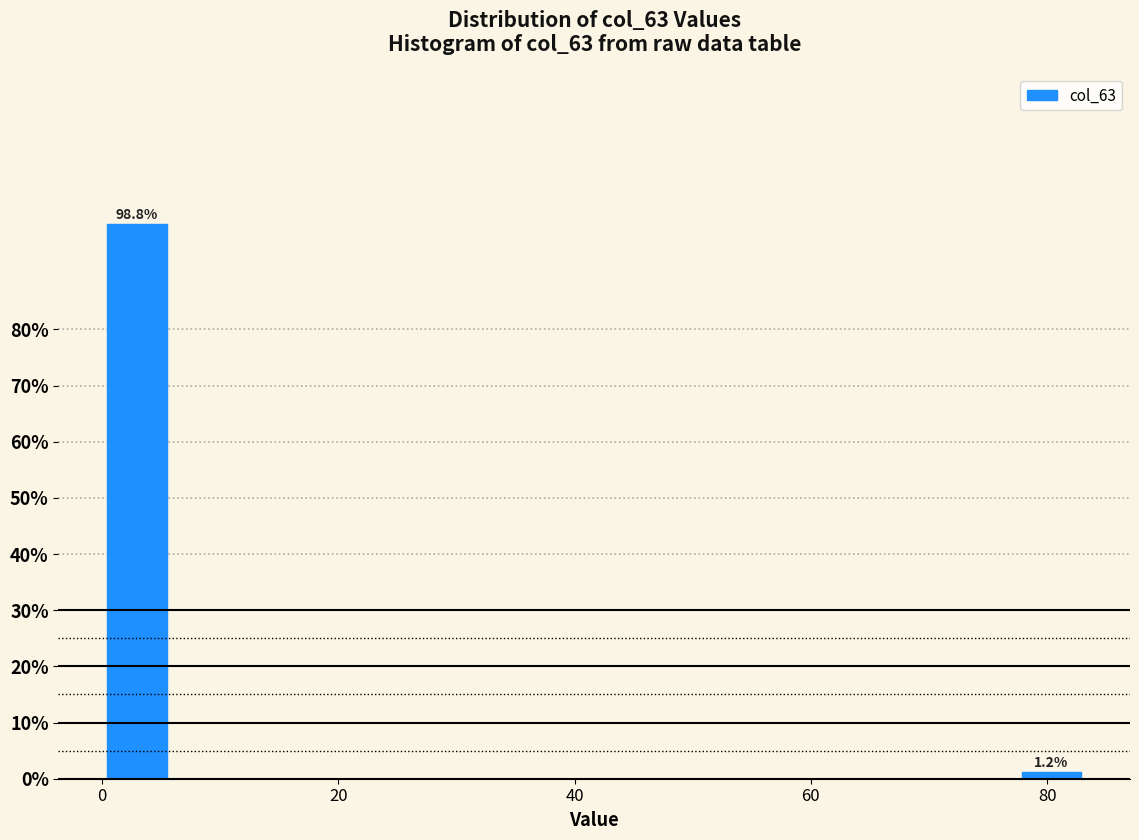

Around what value on the x-axis is the tallest bar? Give the approximate position of its centre, as read against the axis.

2